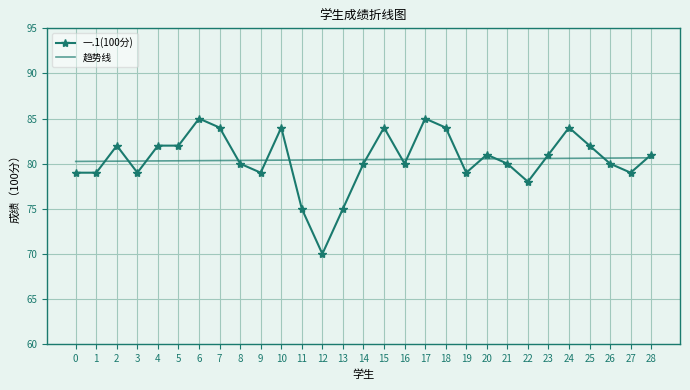

At which label does 一.1(100分) first exceed 80?

2